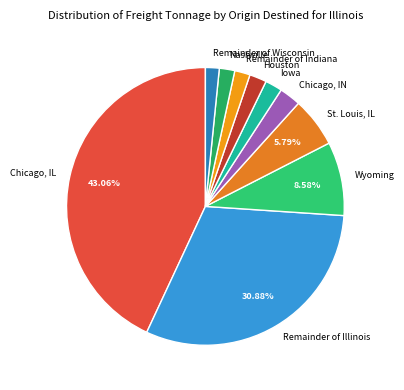

Is there a majority slice in this chart?

No